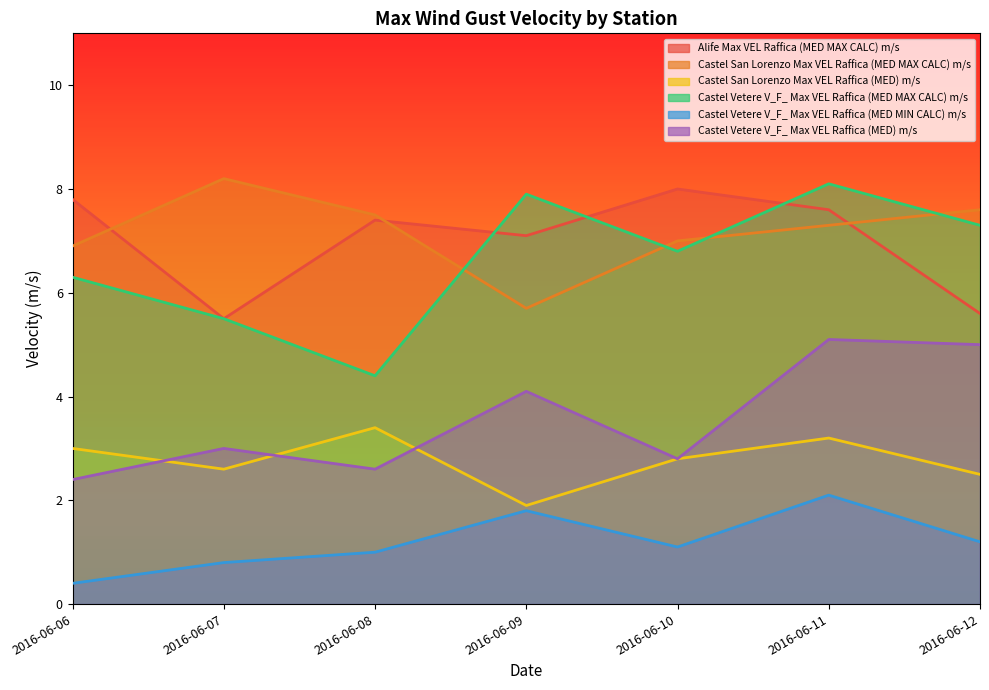

List the series in order of their peak value, highest first.

Castel San Lorenzo Max VEL Raffica (MED MAX CALC) m/s, Castel Vetere V_F_ Max VEL Raffica (MED MAX CALC) m/s, Alife Max VEL Raffica (MED MAX CALC) m/s, Castel Vetere V_F_ Max VEL Raffica (MED) m/s, Castel San Lorenzo Max VEL Raffica (MED) m/s, Castel Vetere V_F_ Max VEL Raffica (MED MIN CALC) m/s